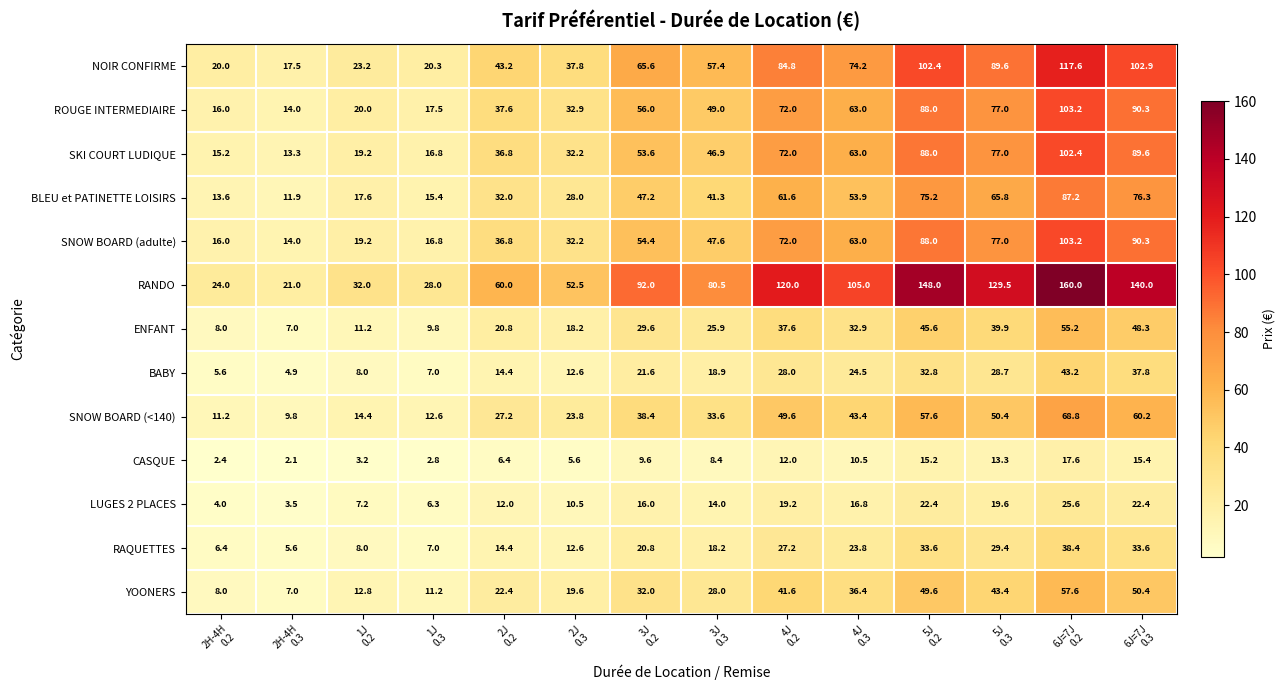

What is the minimum value shown in the chart?

2.1